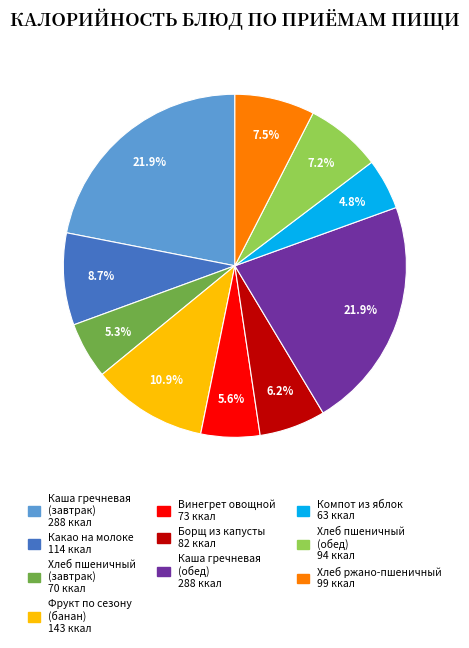

Which category has the smallest portion of the pie?

Компот из яблок